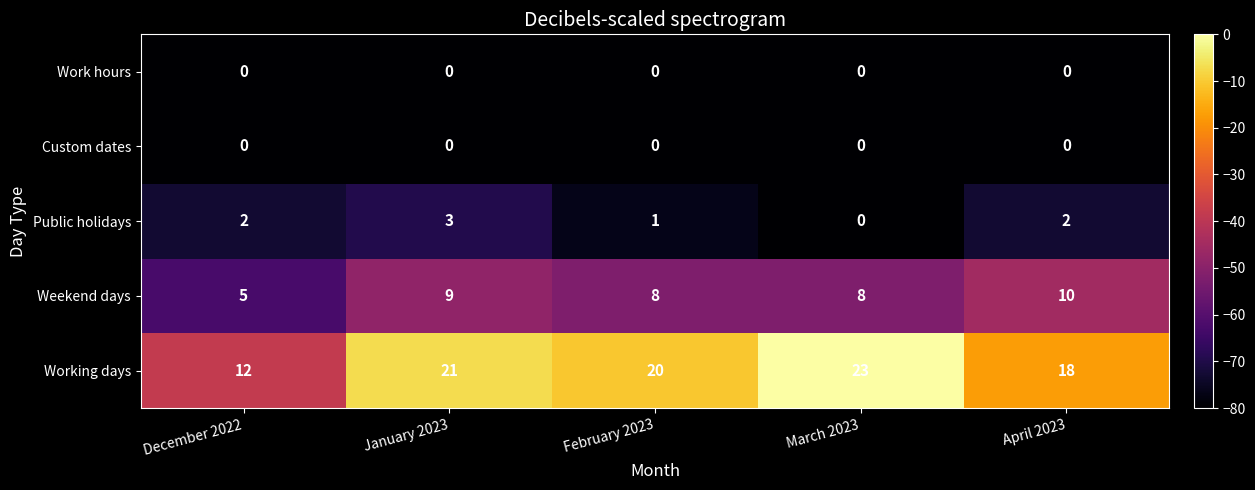

Which category has the highest value across all series?

March 2023